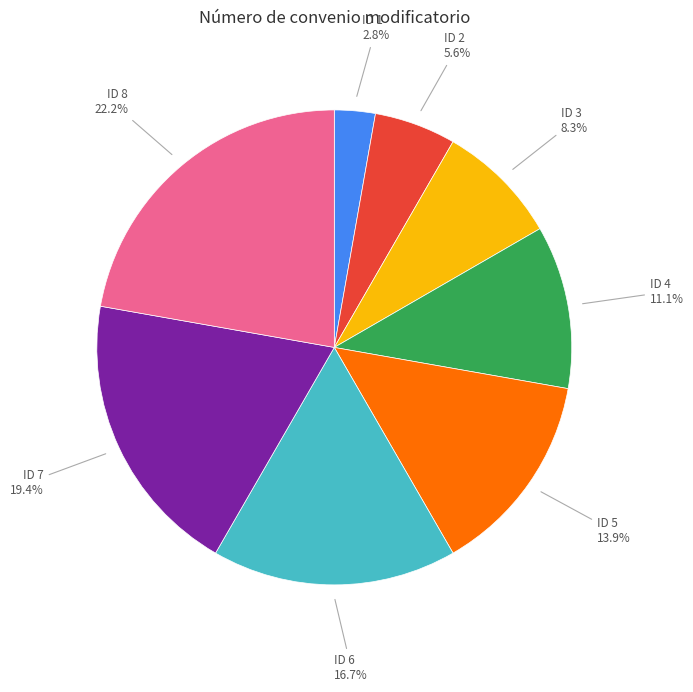

Is there a majority slice in this chart?

No